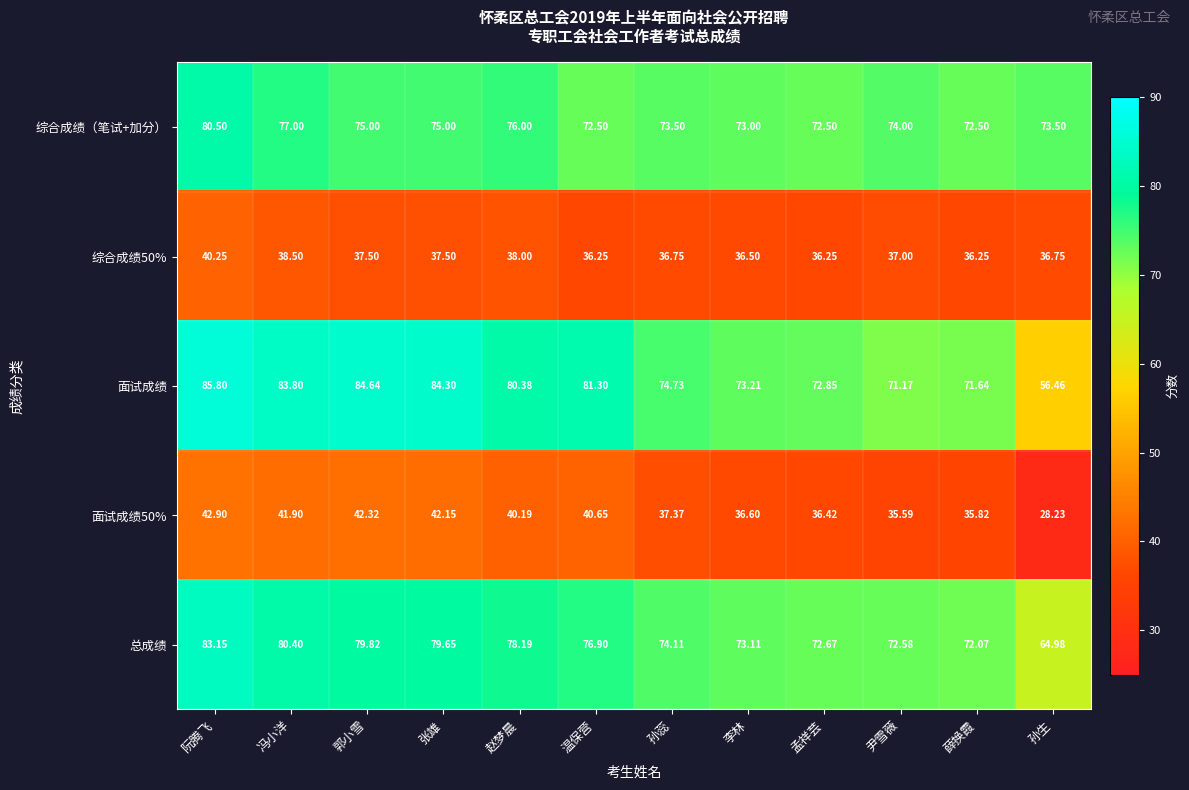

Which series has the widest spread of values?

面试成绩